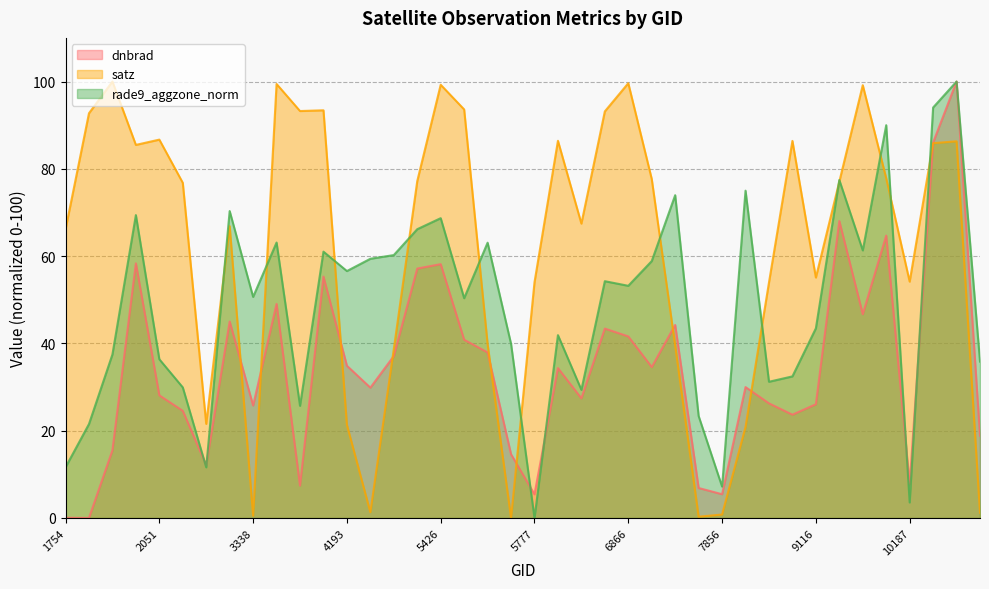

Reading right to left, transcribe all the data shown in this chart.

dnbrad: 18.8	100.0	86.0	7.8	64.7	46.7	68.0	26.1	23.7	26.3	30.0	5.4	6.9	44.2	34.6	41.6	43.4	27.4	34.3	5.4	14.6	37.9	40.8	58.2	57.1	37.1	29.9	34.9	55.3	7.4	49.0	25.8	45.0	12.1	24.6	28.1	58.3	15.5	0.0	0.0
satz: 1.2	86.3	85.9	54.2	77.8	99.2	77.1	55.1	86.4	54.0	20.8	0.8	0.3	39.5	77.7	99.6	93.2	67.5	86.4	54.0	0.0	39.8	93.6	99.3	77.2	38.7	1.3	21.3	93.4	93.2	99.4	0.5	66.9	21.6	76.8	86.7	85.5	100.0	92.7	66.1
rade9_aggzone_norm: 35.8	100.0	94.0	3.6	90.0	61.3	77.4	43.5	32.4	31.2	75.0	7.2	23.4	74.0	58.9	53.2	54.3	29.4	41.9	0.0	39.9	63.1	50.4	68.7	66.2	60.2	59.4	56.6	61.0	25.7	63.1	50.7	70.3	11.6	29.9	36.4	69.4	37.5	21.5	11.6